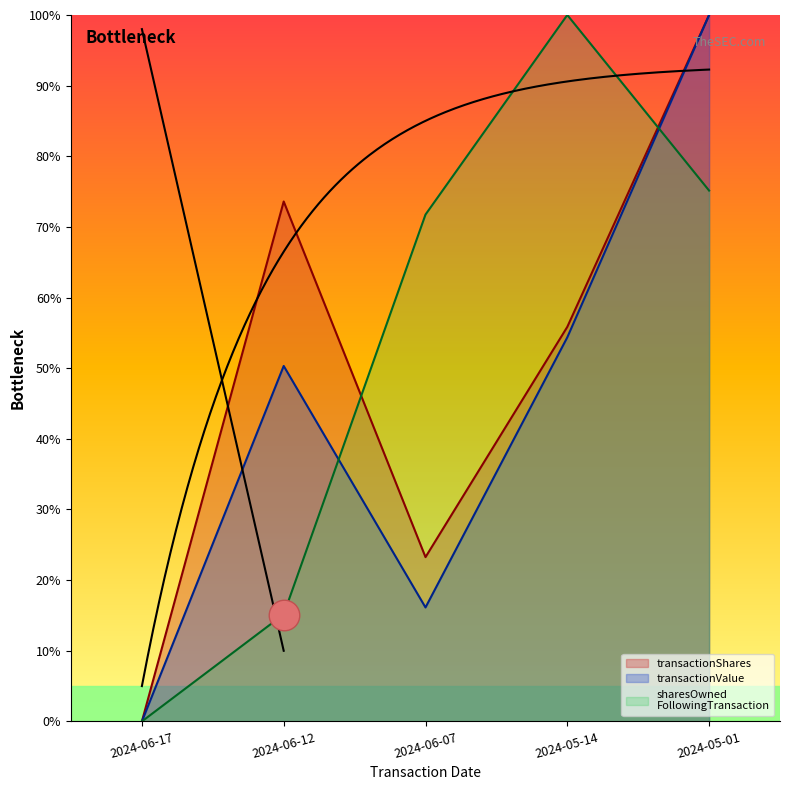

True or false: transactionShares has more than 0 points higher than both neighbors.

True